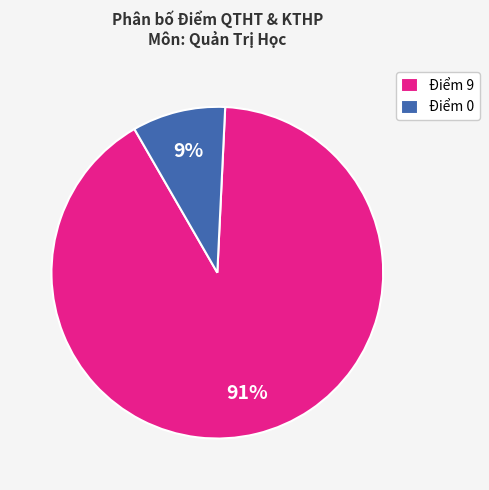

To the nearest percent, what percentage of the pie is Điểm 9?

91%